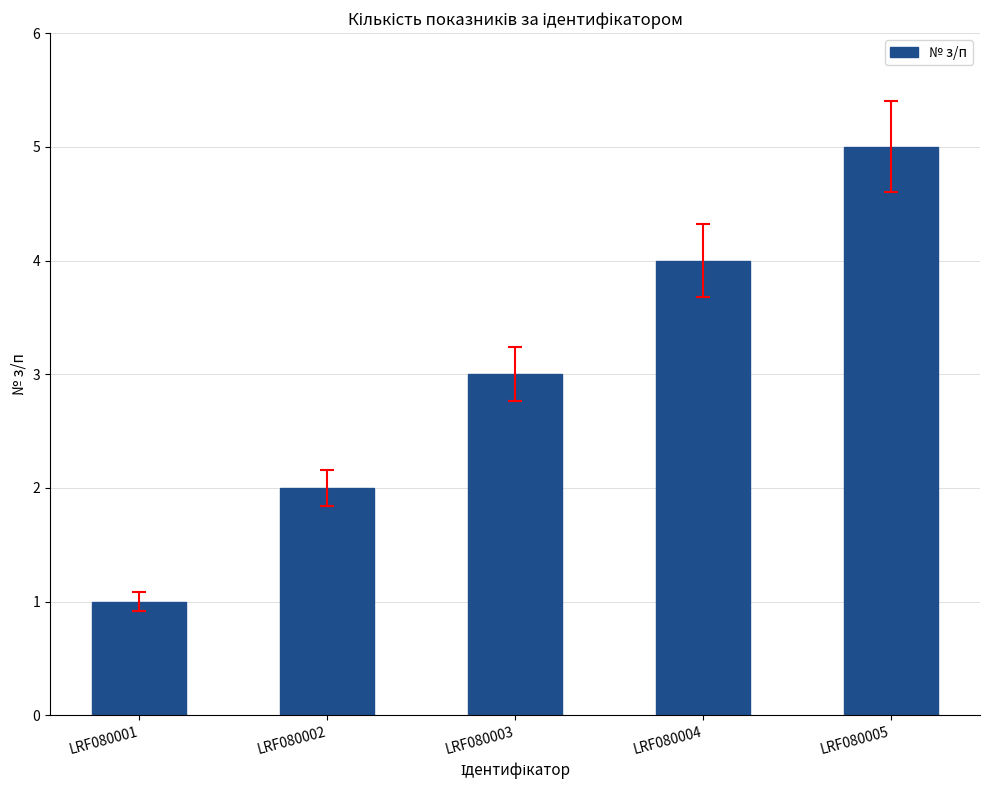

The value at LRF080004 is 1. True or false?

False